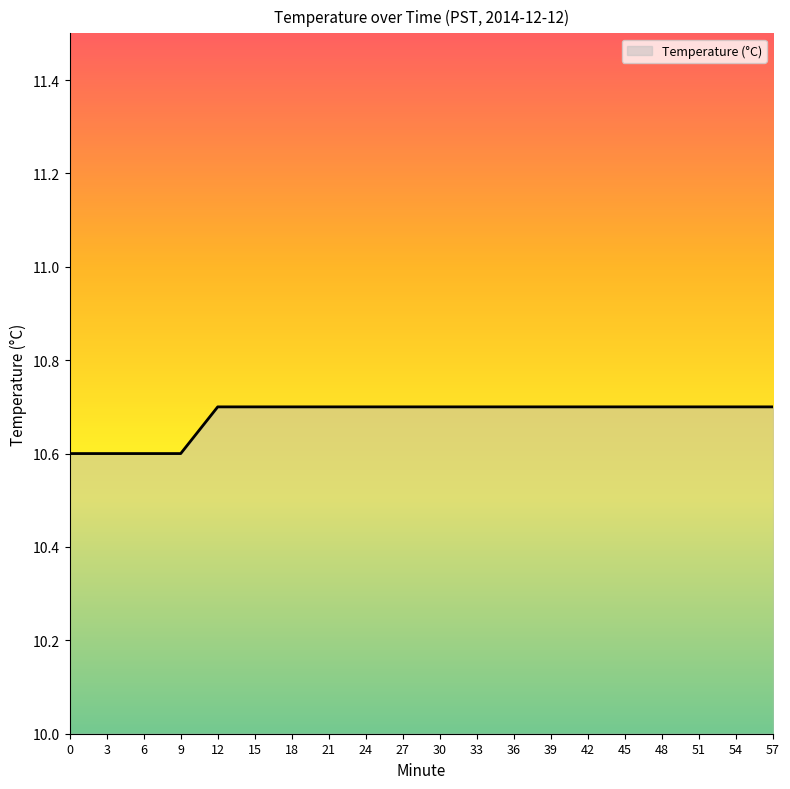

The value at 57 is 10.7. True or false?

True